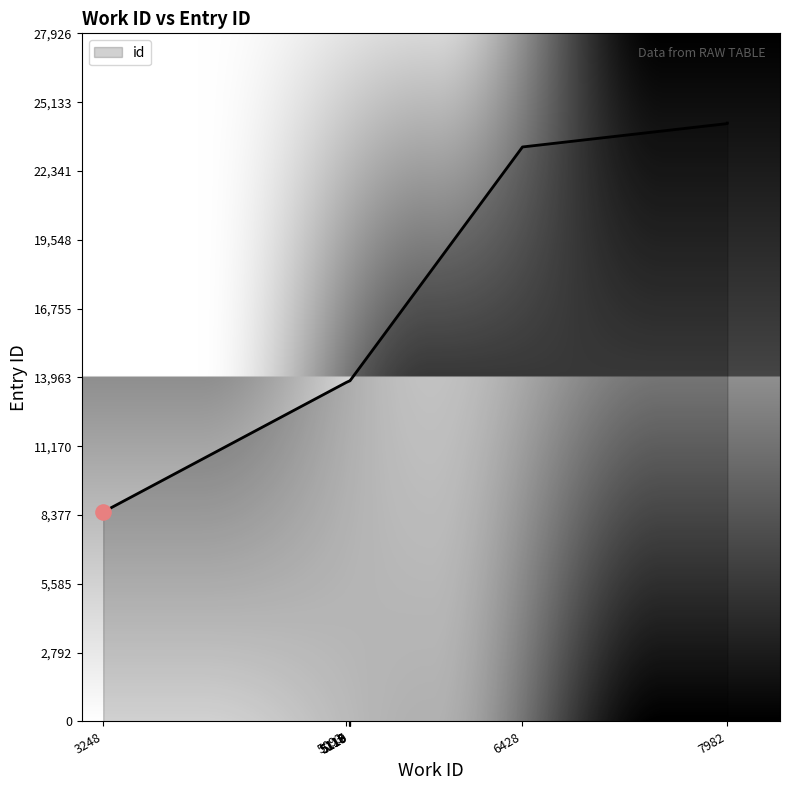

Which has a higher value, 5118 or 5117?

5118